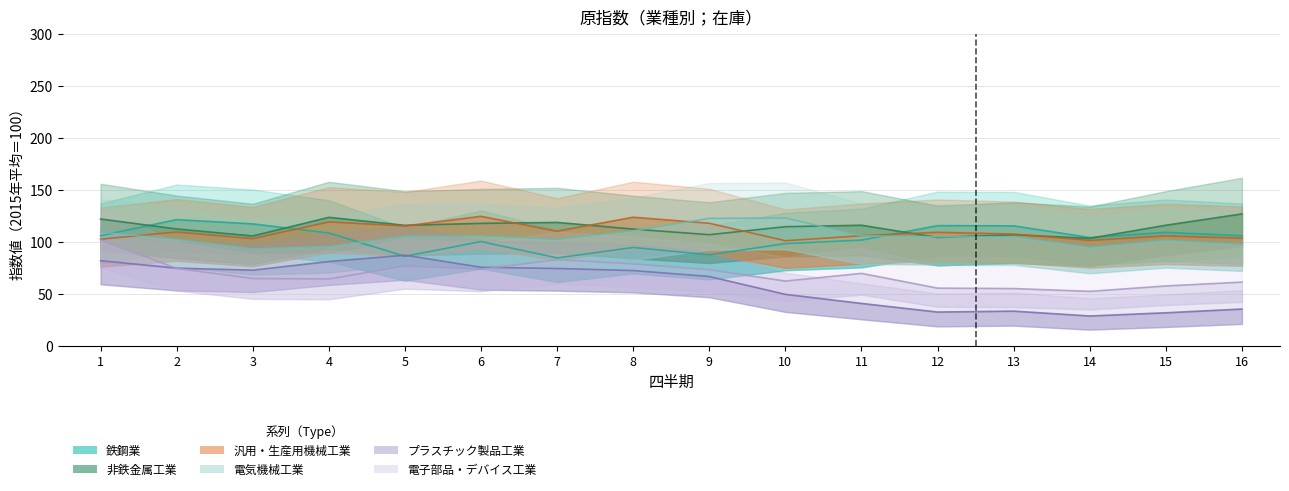

What are all the series names shown in the legend?

鉄鋼業, 非鉄金属工業, 汎用・生産用機械工業, 電気機械工業, プラスチック製品工業, 電子部品・デバイス工業